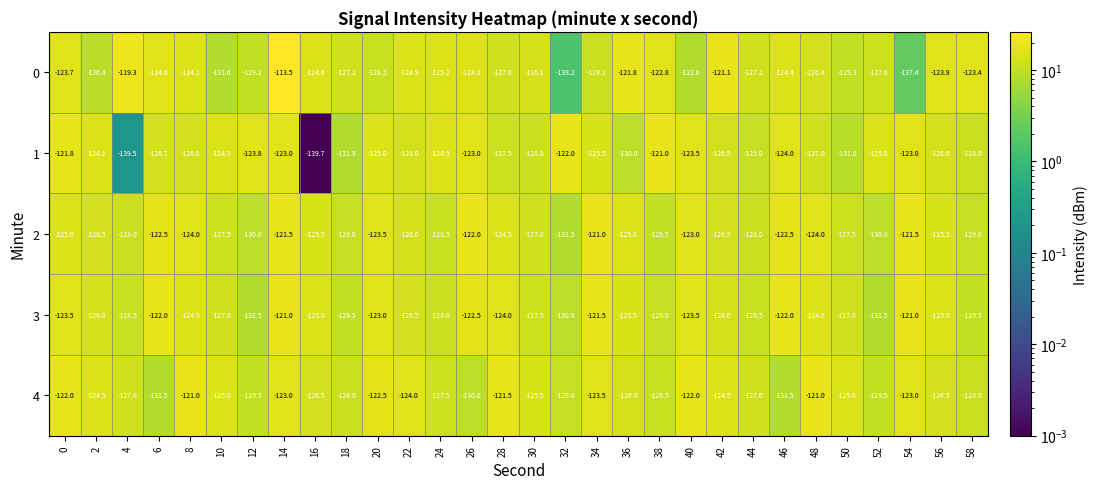

Which category has the highest value across all series?

14